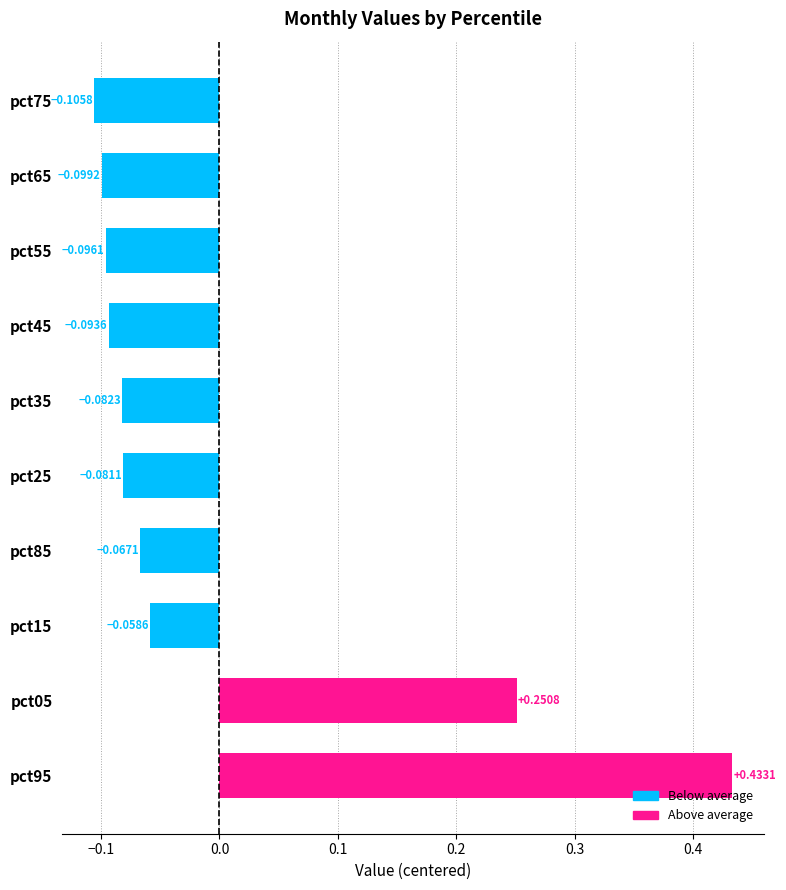

What is the difference between the maximum and minimum values?

0.5